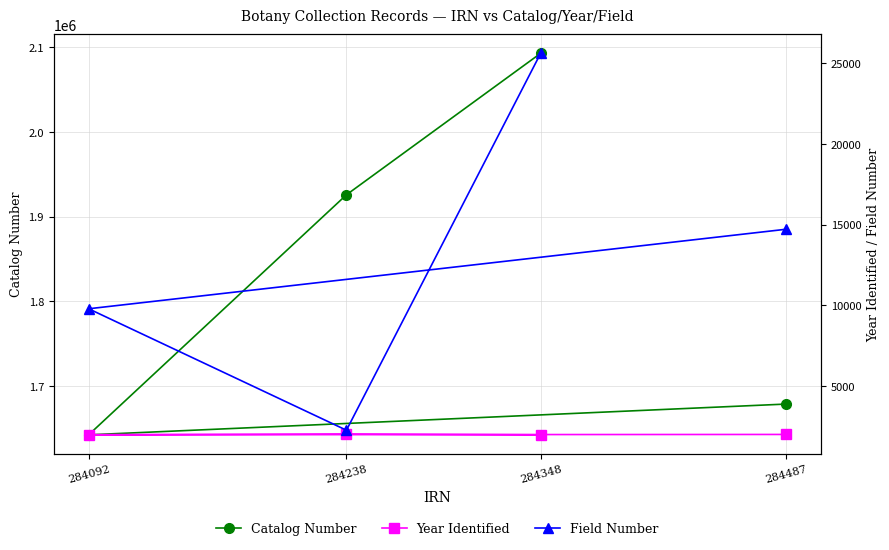

True or false: Field Number and Catalog Number cross at least once.

False